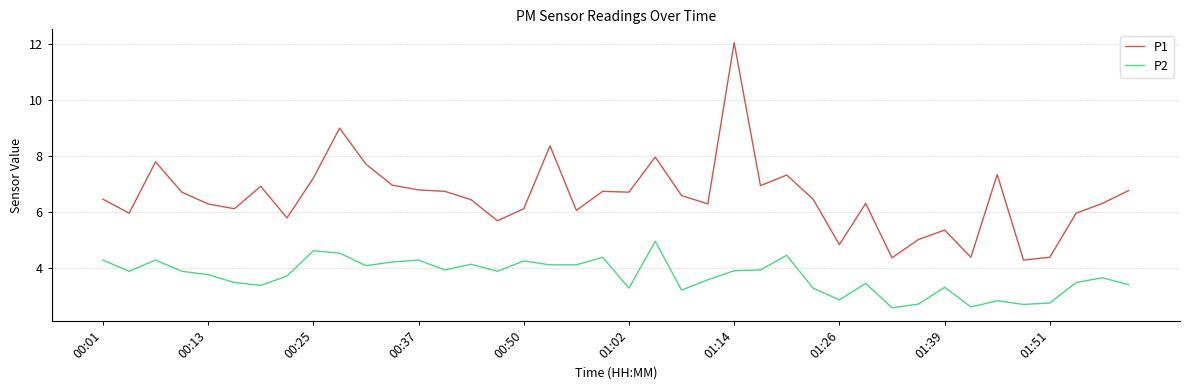

Rank the series by their maximum value, from lowest to highest.

P2, P1